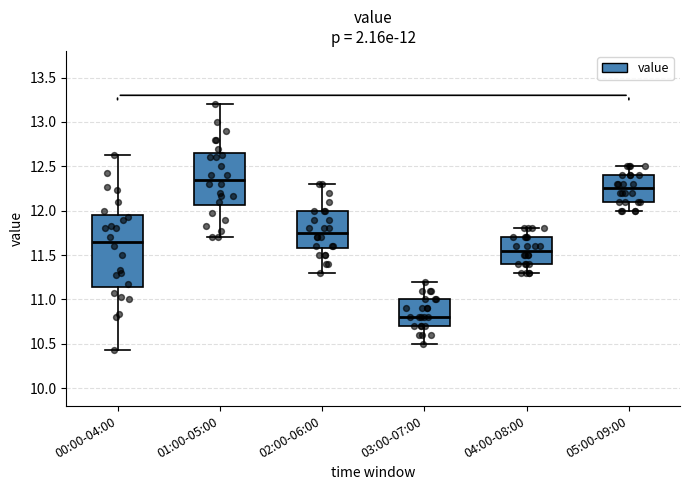

Which box is the tallest, from its lower edge to its upper edge?

00:00-04:00